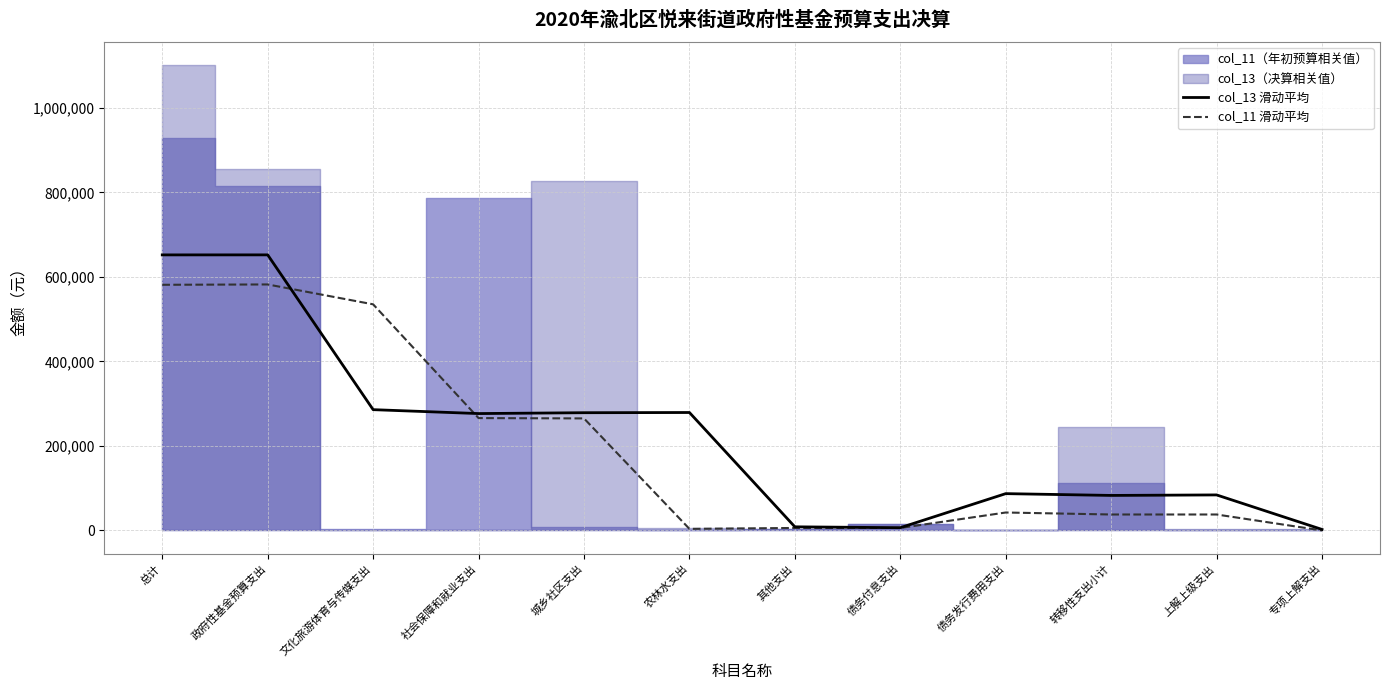

At which category is the sum across all series the highest?

政府性基金预算支出